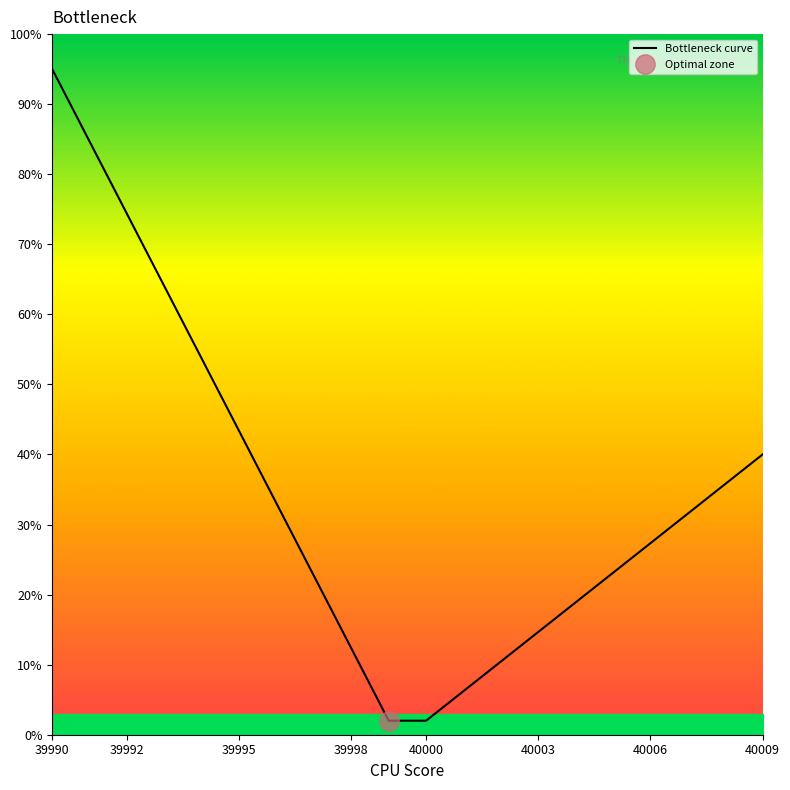

Count the number of values greater than 31.

10